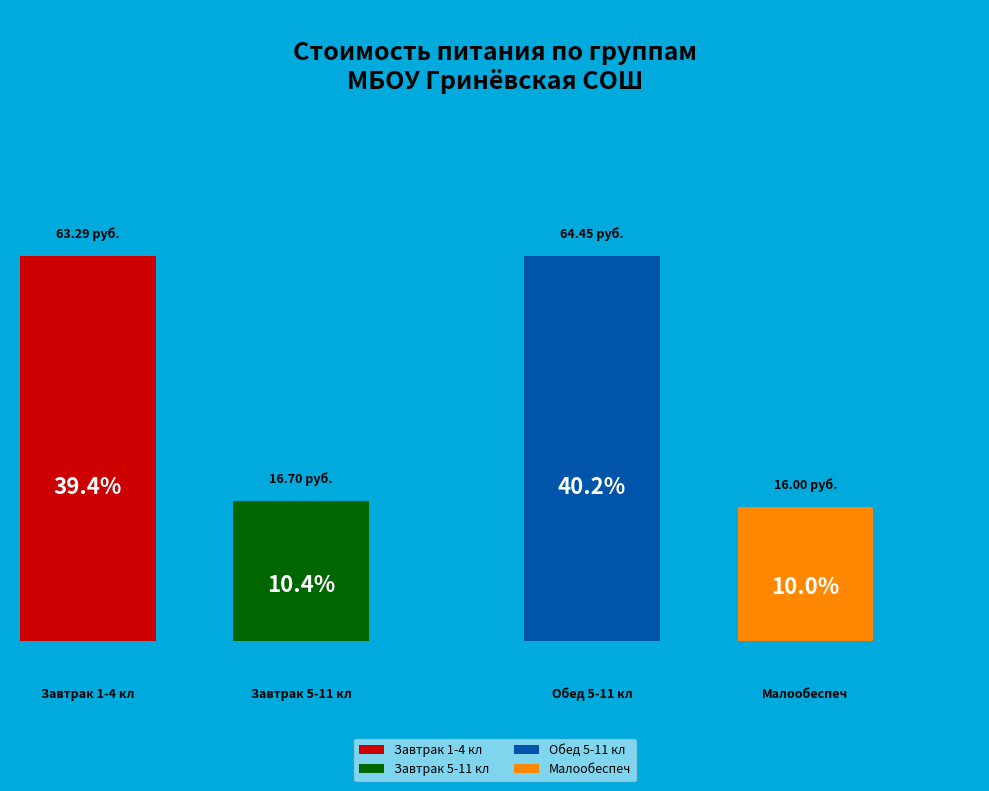

What is the smallest slice in the pie chart?

Малообеспеч